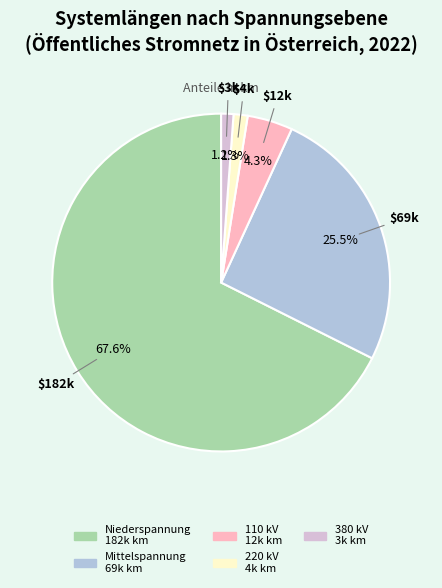

Which slice is the largest?

Niederspannung